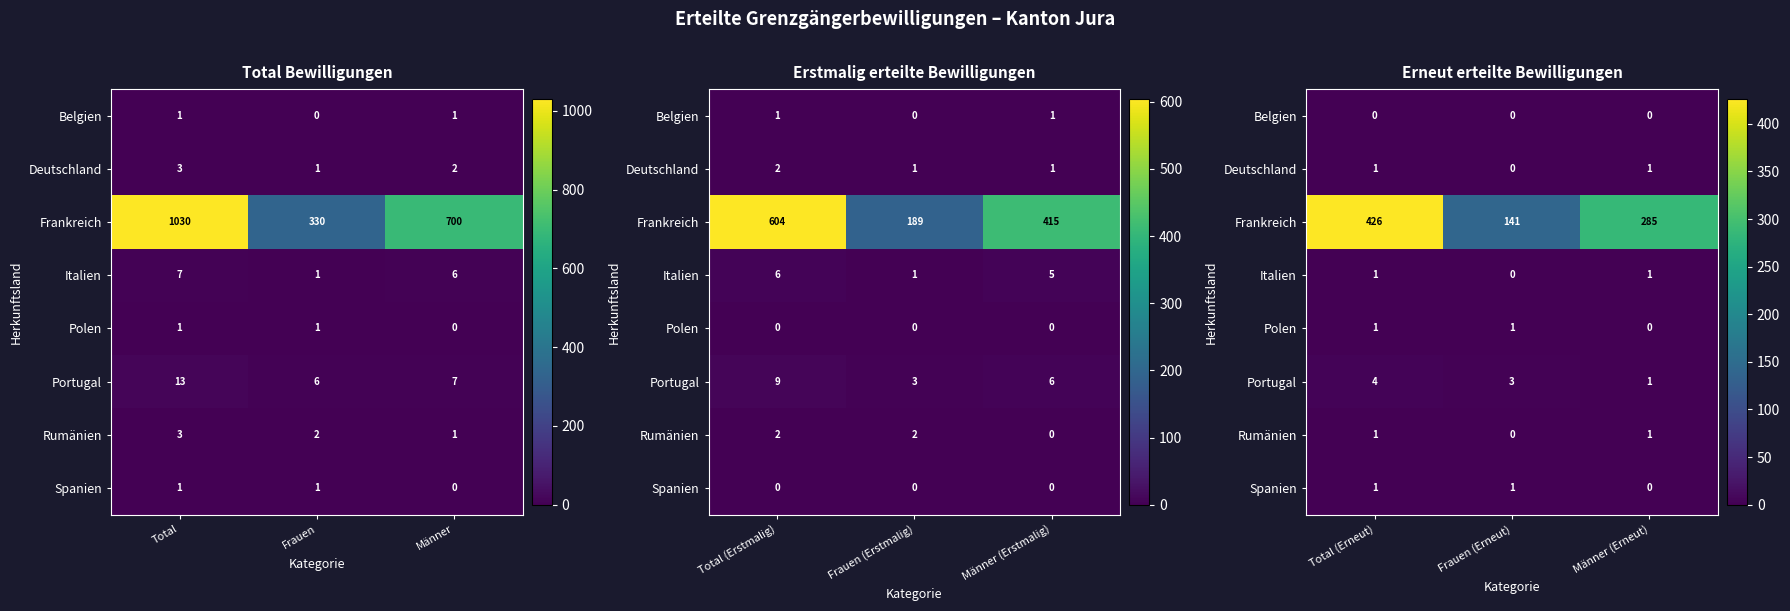

Between Total and Frauen, which is larger?

Total